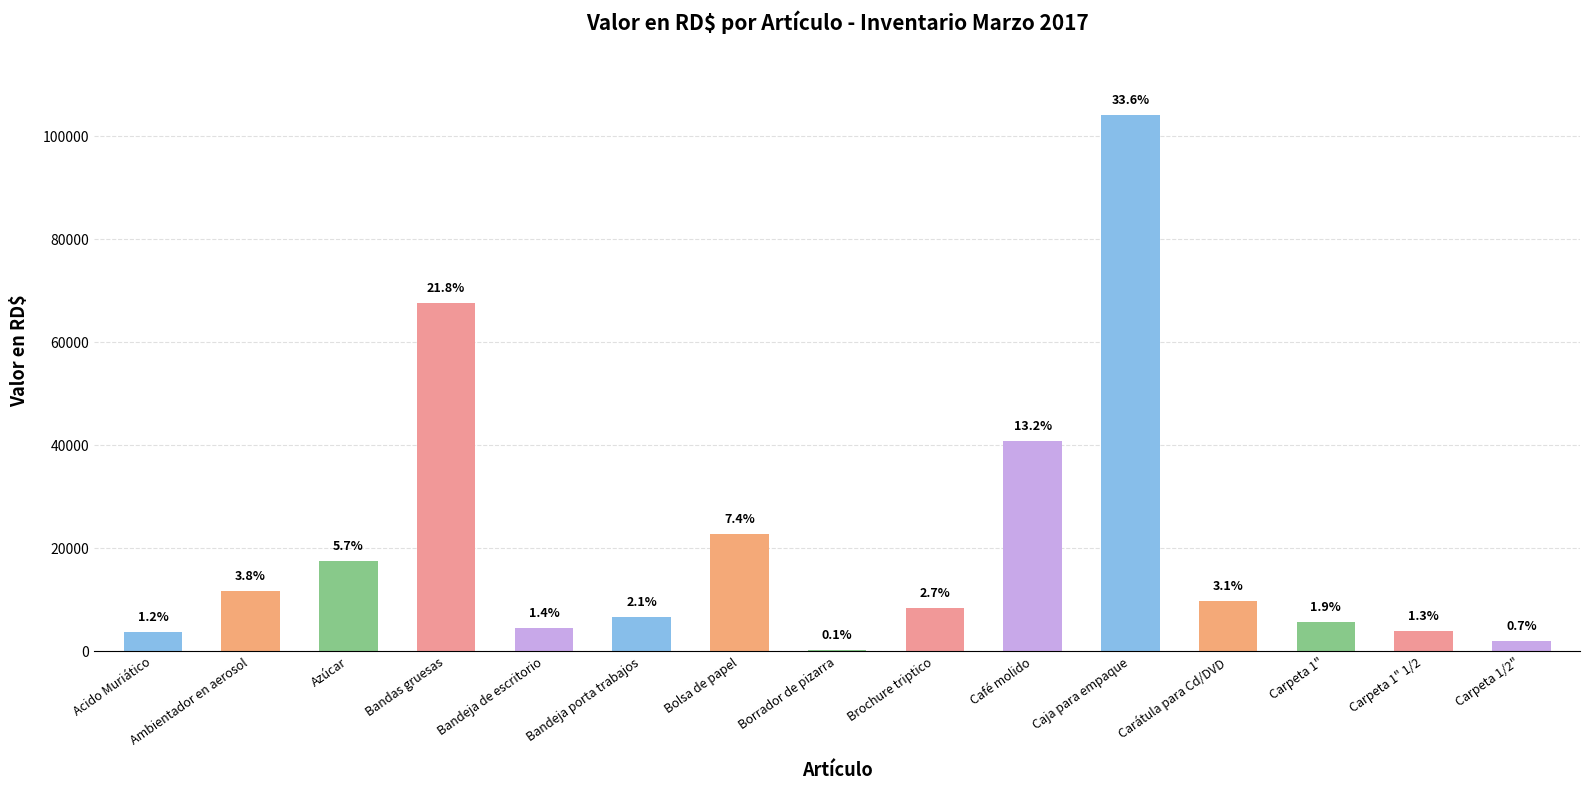

The chart shows a value of 6696.4 at Carátula para Cd/DVD. True or false?

False